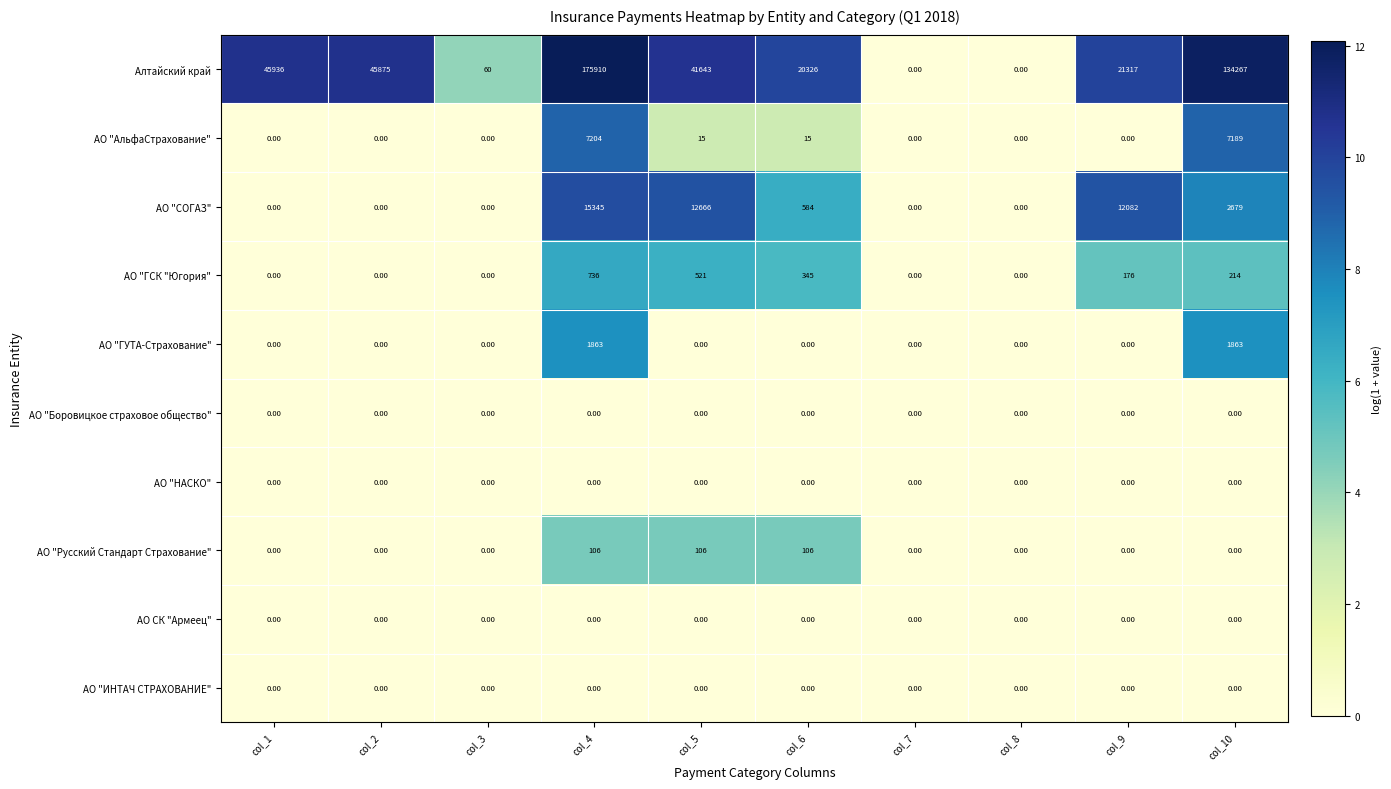

What is the average value of the АО "АльфаСтрахование" series?

1442